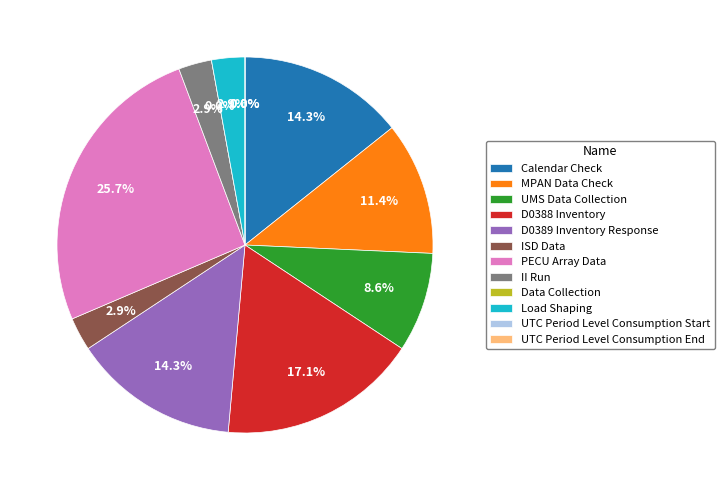

How many slices are in this pie chart?

12